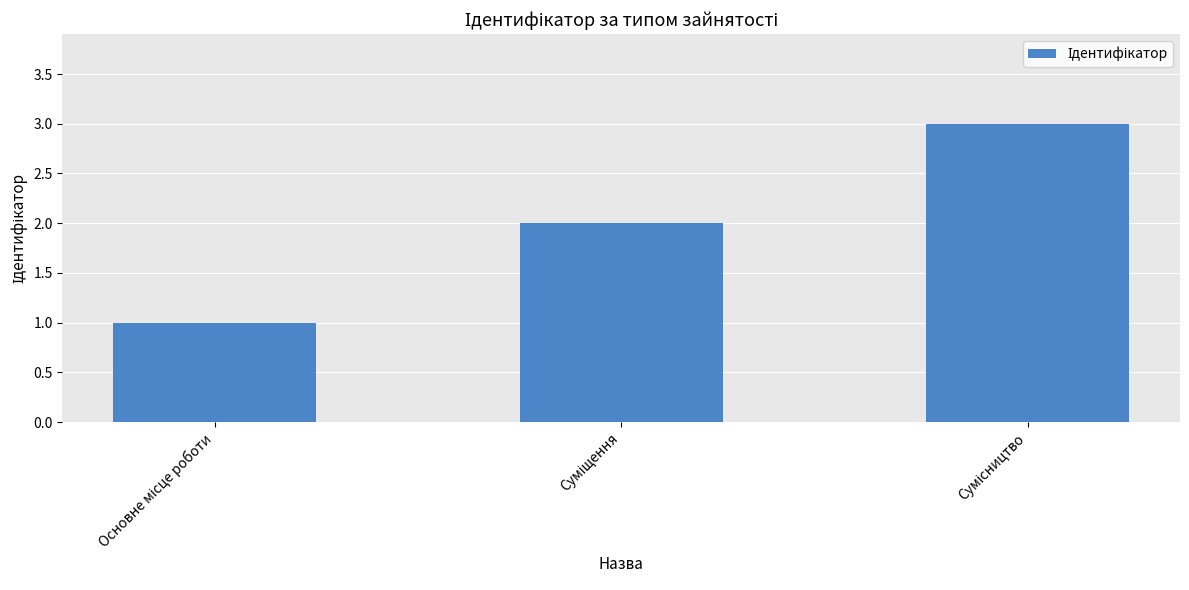

How many values are below 2?

1